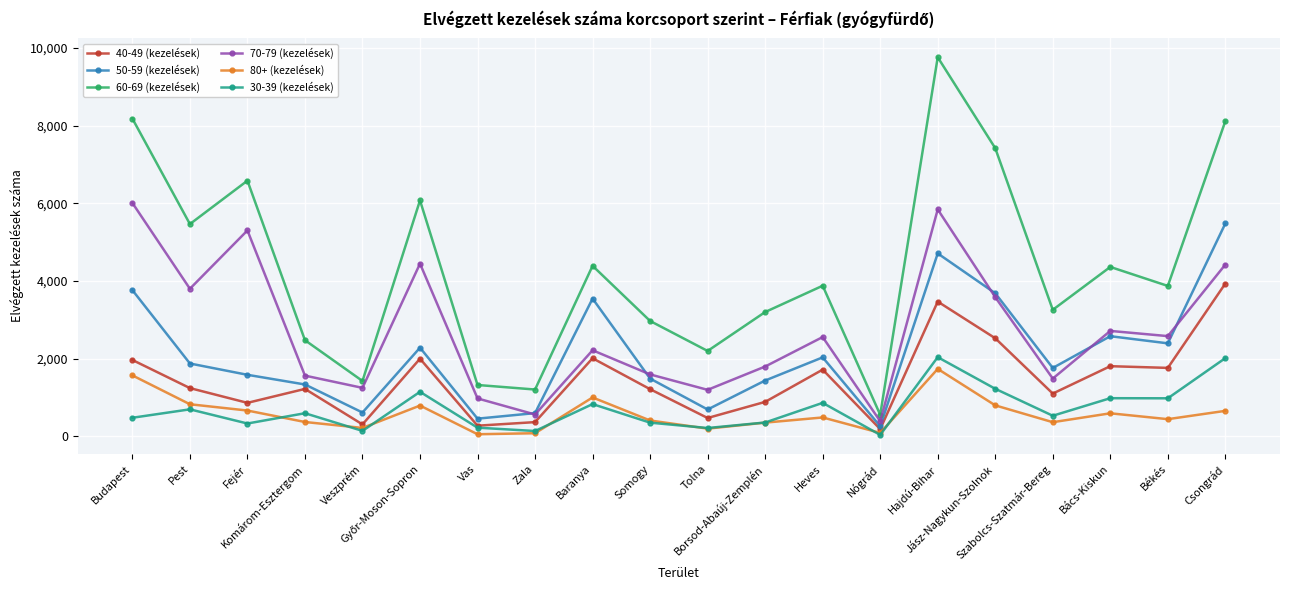

At Komárom-Esztergom, list the series in order from smallest to largest.

80+ (kezelések), 30-39 (kezelések), 40-49 (kezelések), 50-59 (kezelések), 70-79 (kezelések), 60-69 (kezelések)